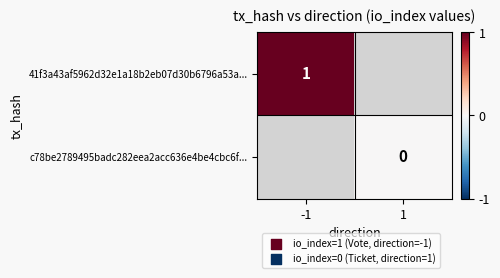

The value of 41f3a43af5962d32e1a18b2eb07d30b6796a53a... at -1 is 1. True or false?

True